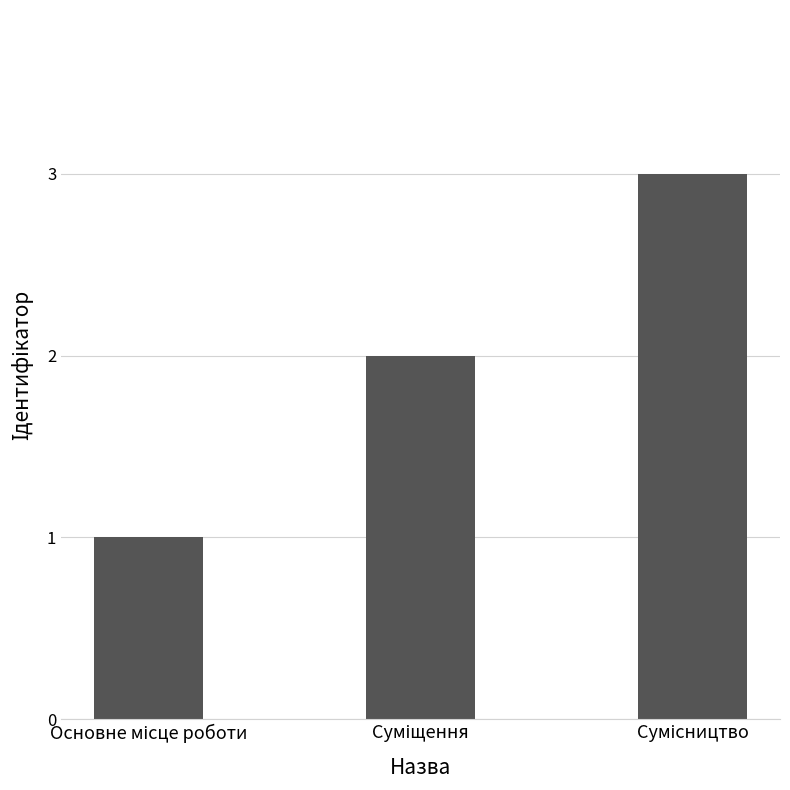

What is the greatest value displayed?

3